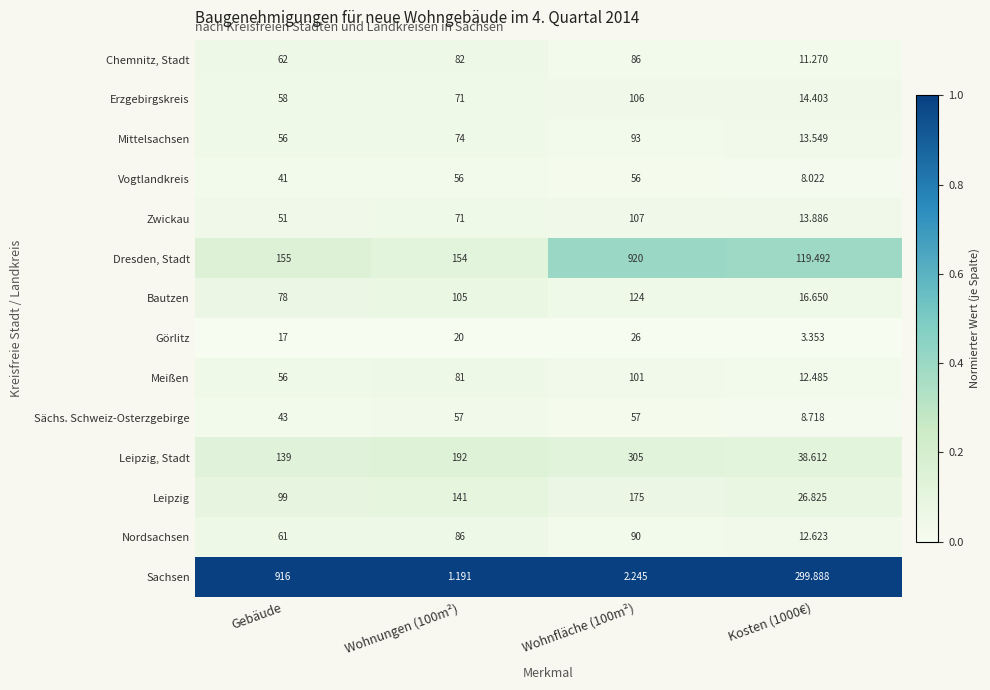

Which series has the largest range (max minus min)?

Sachsen